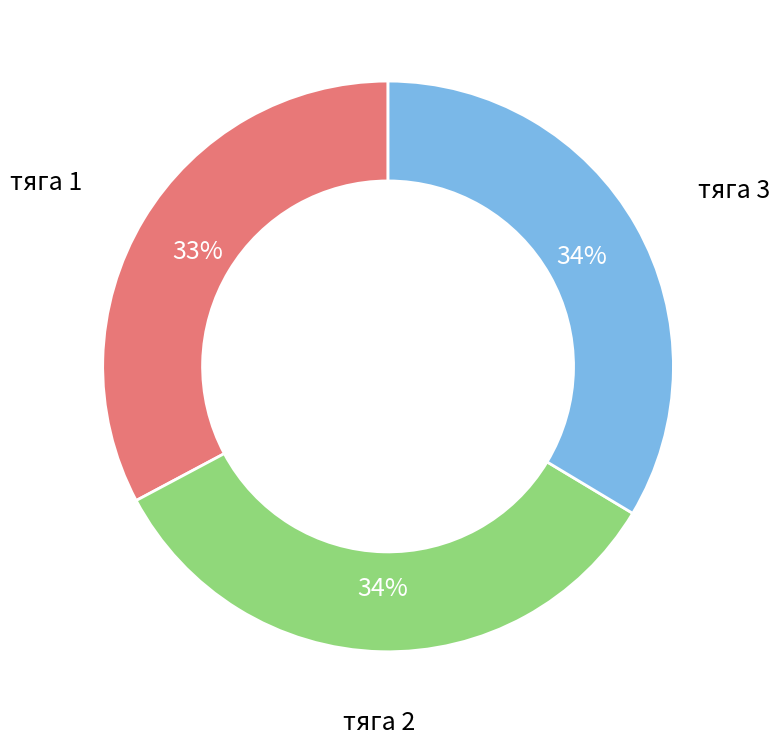

Is there any slice that represents more than half of the pie?

No